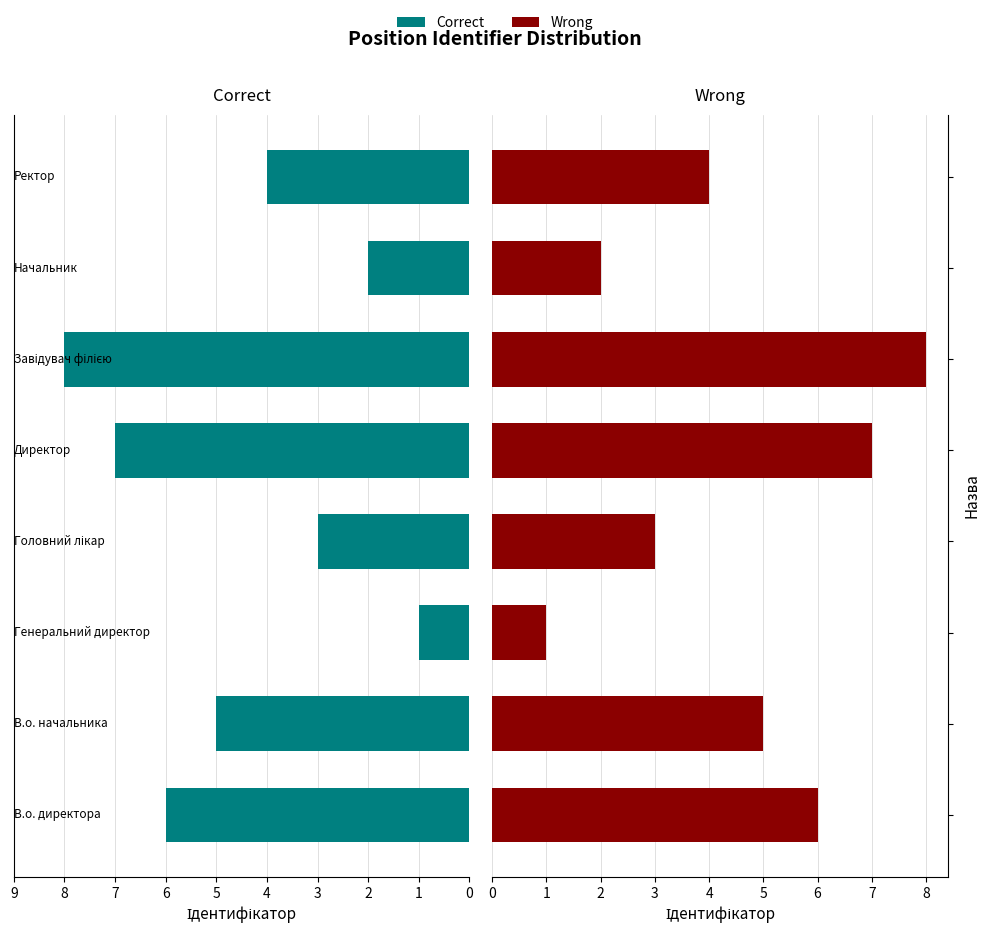

Which series has the widest spread of values?

Correct